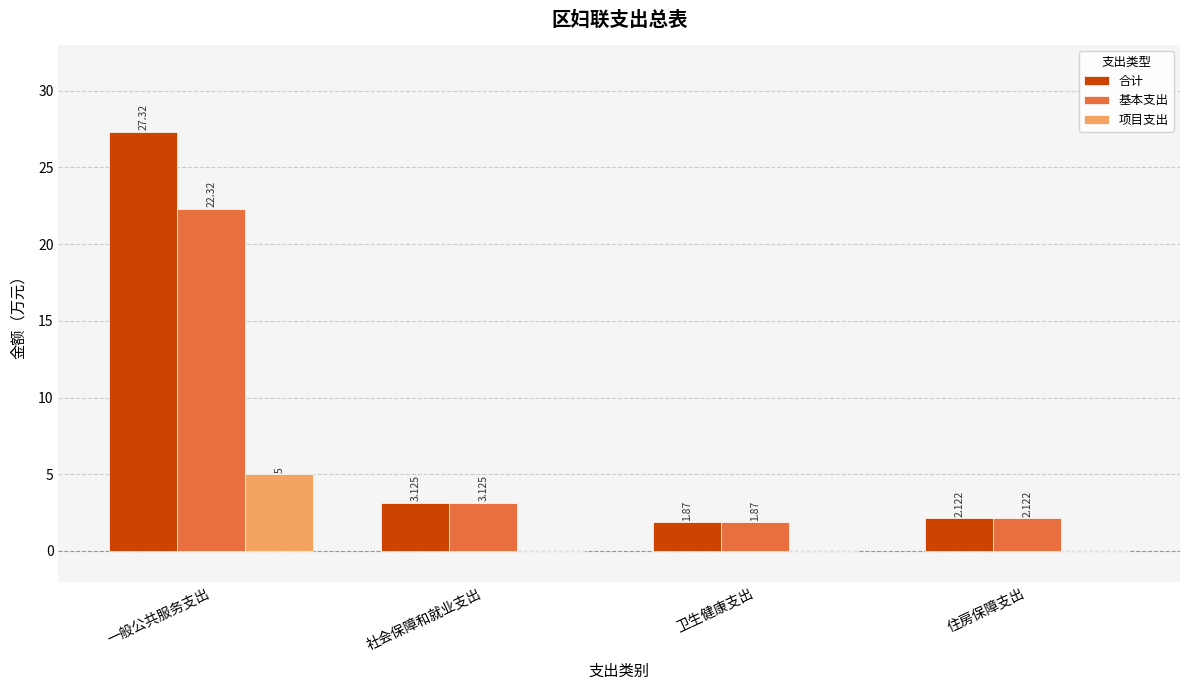

Where does the 基本支出 series first go above 3?

一般公共服务支出